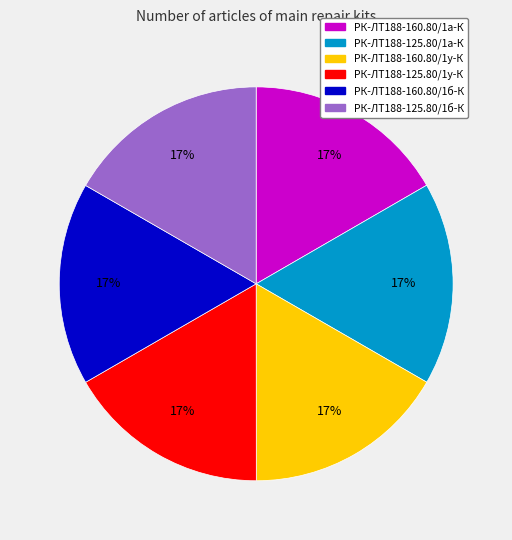

To the nearest percent, what portion does РК-ЛТ188-125.80/1у-К represent?

17%